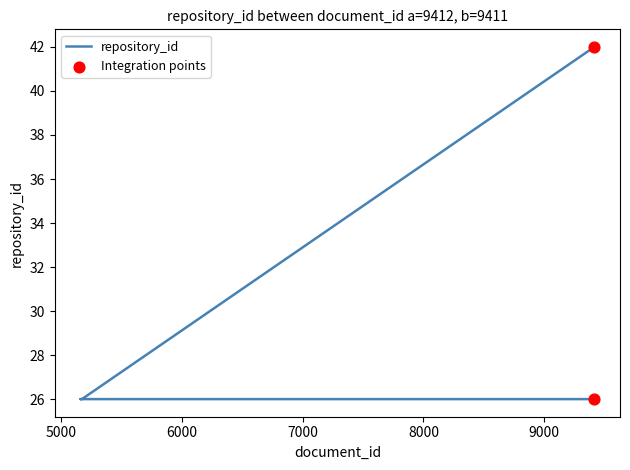

Between 9410 and 5173, which is larger?

9410